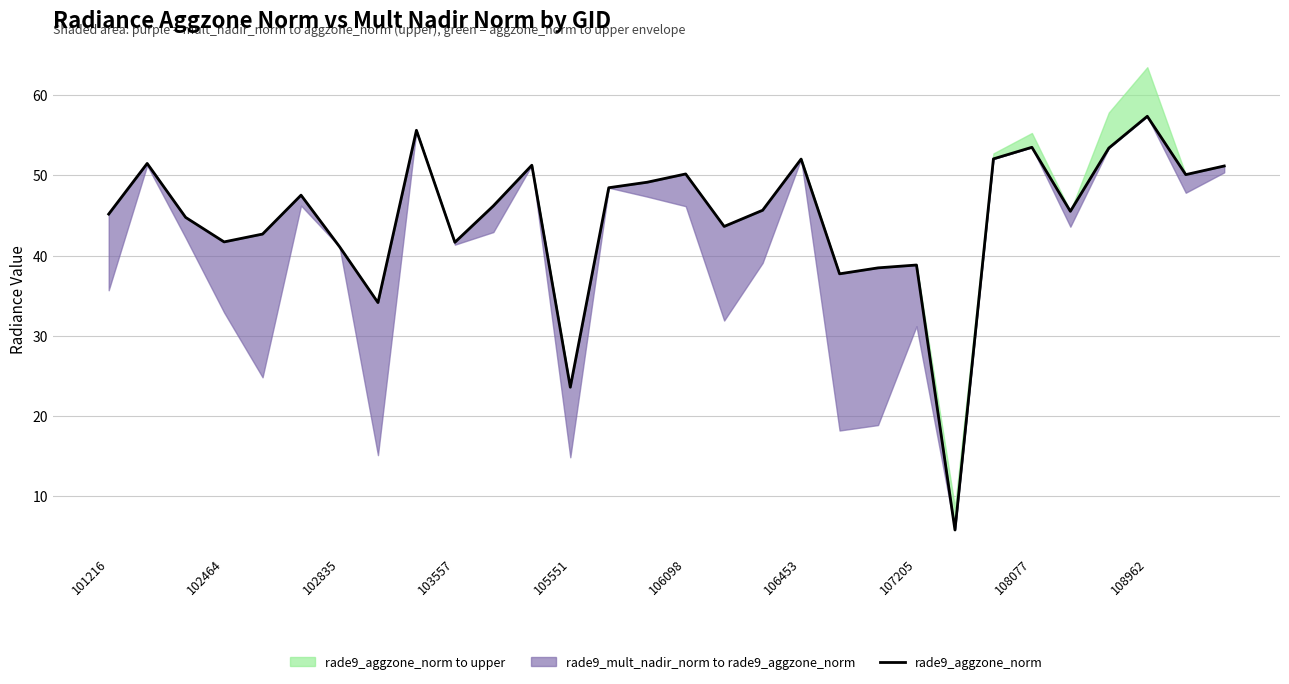

How many lines are shown in the chart?

1